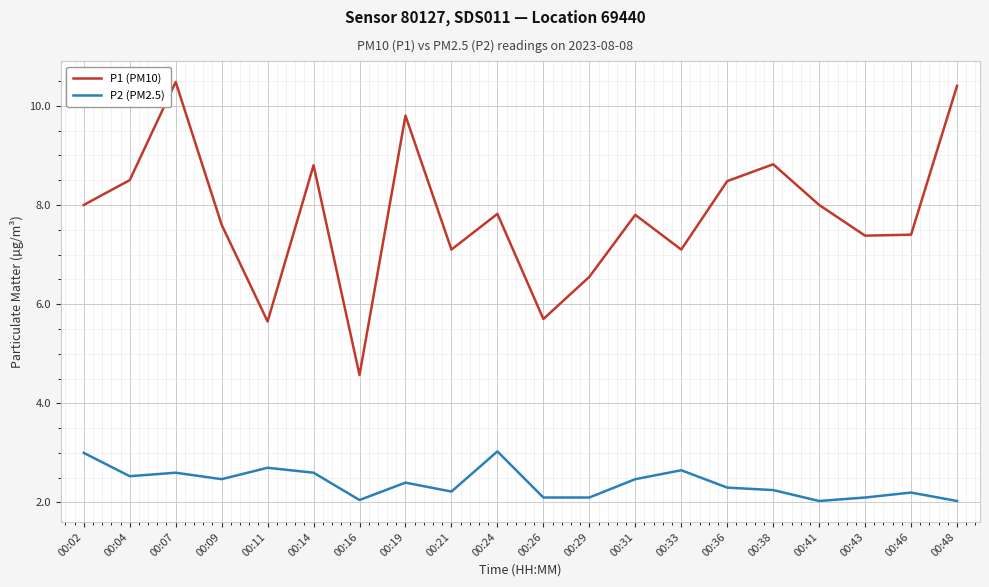

True or false: P1 (PM10) and P2 (PM2.5) intersect in this chart.

False